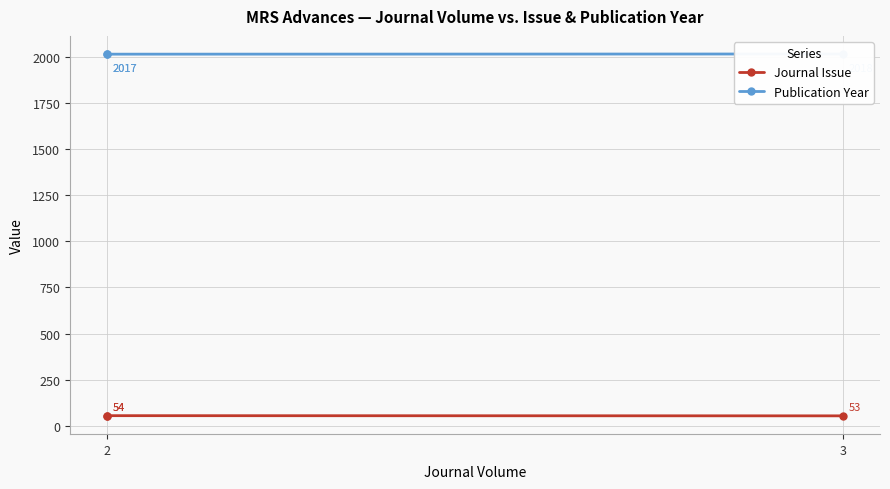

The Journal Issue series shows 54 at 2. True or false?

True